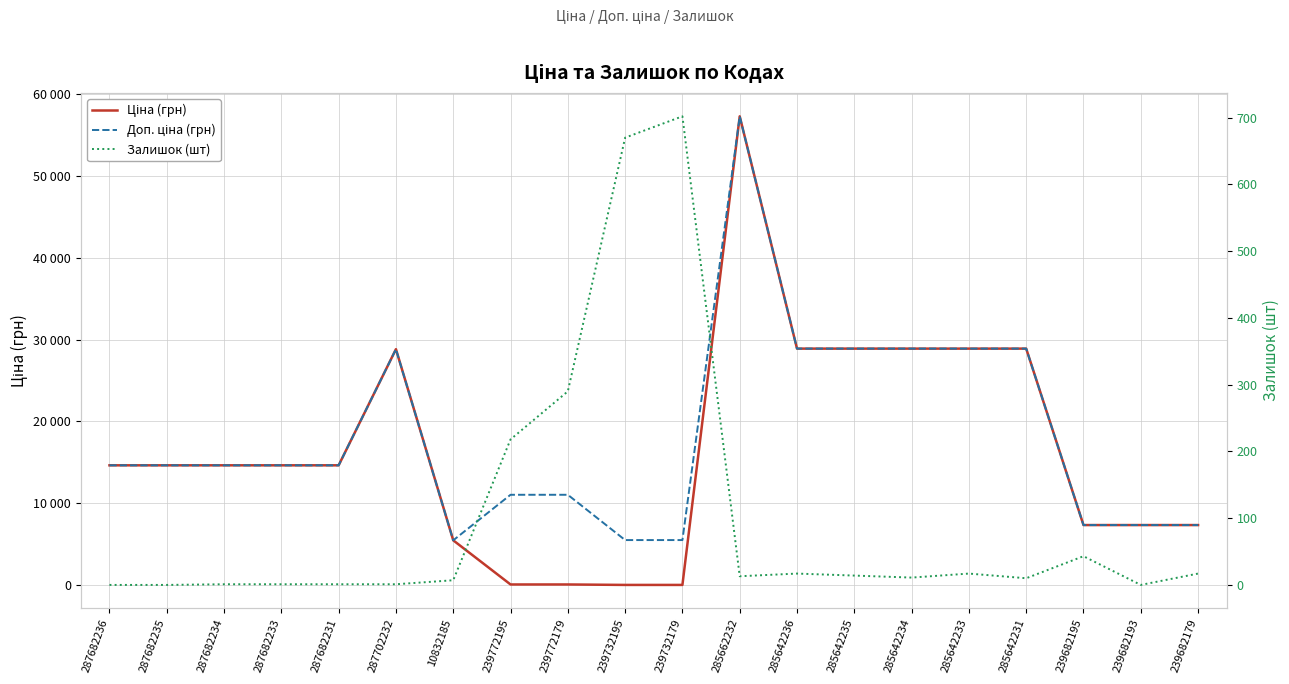

What is the maximum value for Ціна (грн)?

57235.5